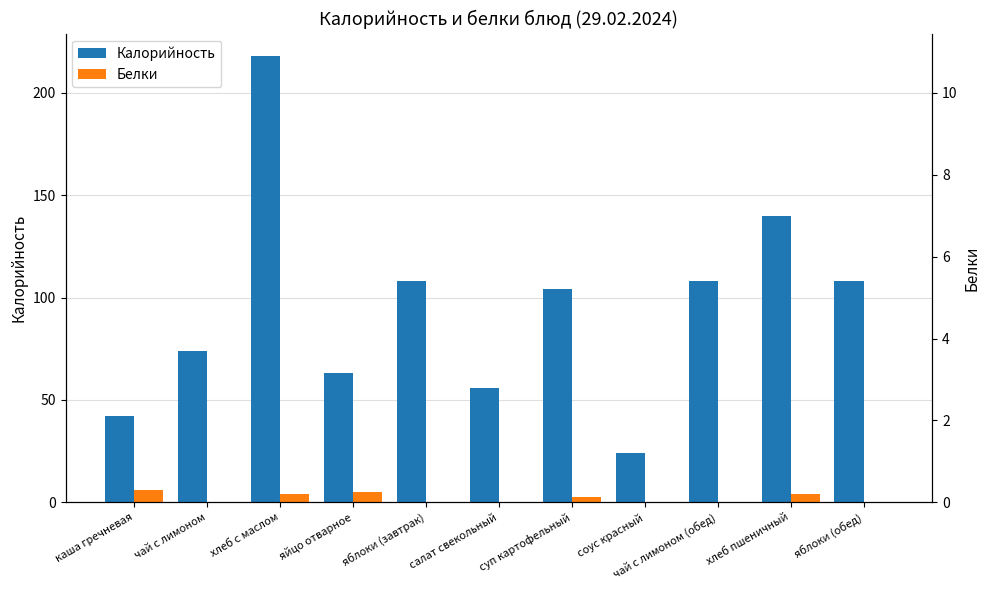

Count the Белки values in the range 0 to 4.

9